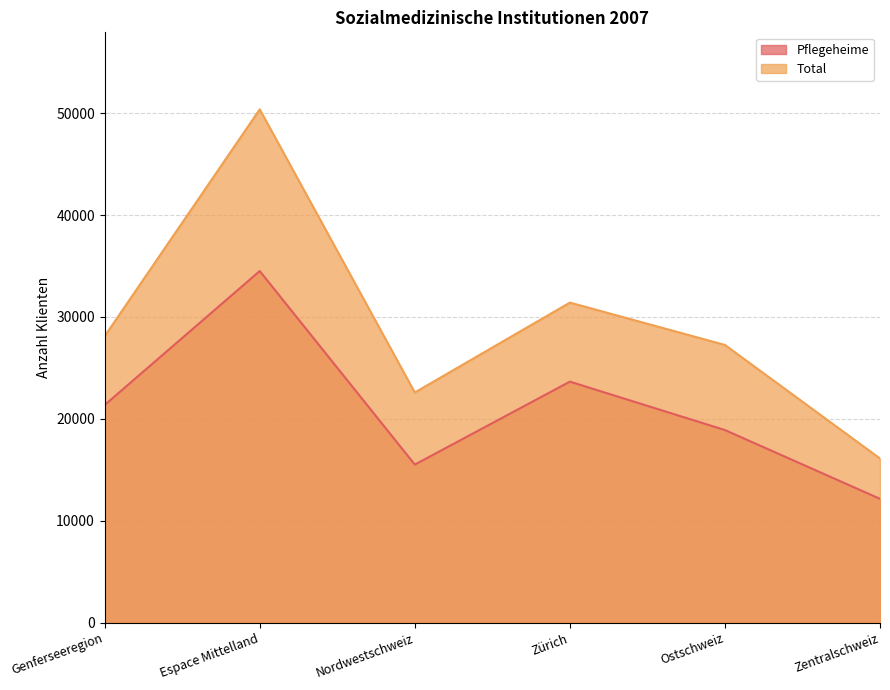

What position from the right is Genferseeregion?

6